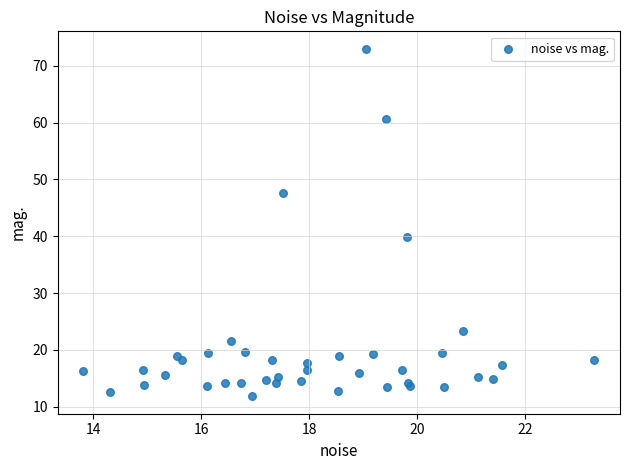

What Y value in the scatter plot is closest to 42?

39.9